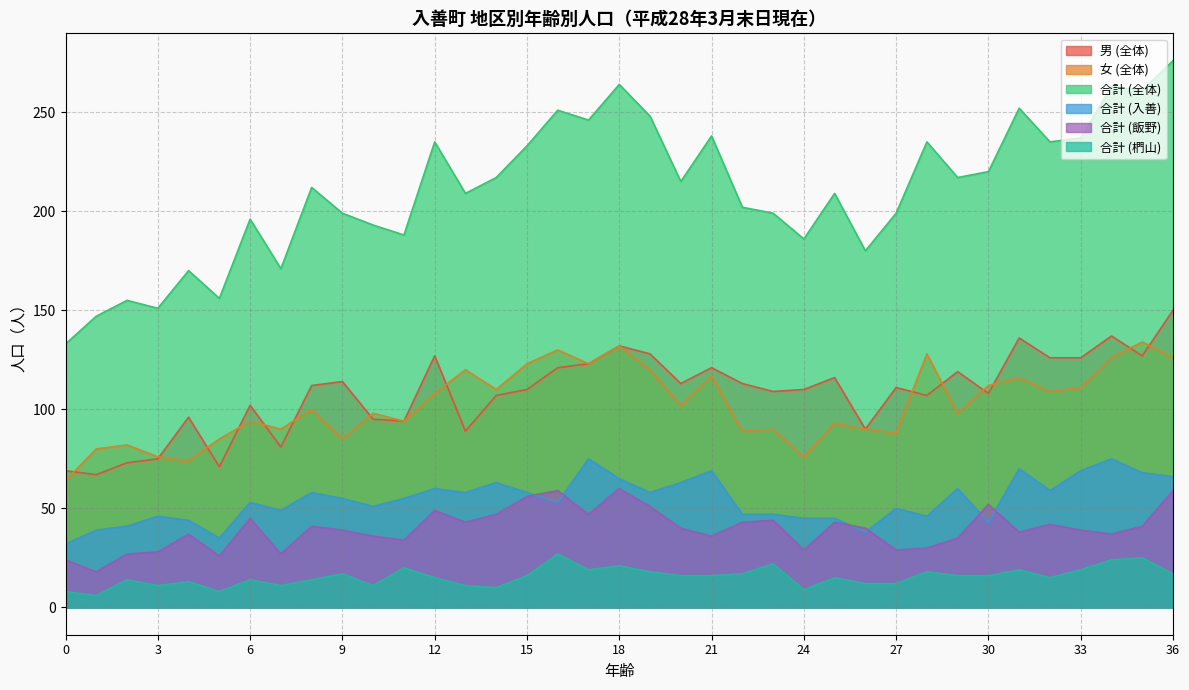

Reading left to right, what are all the values shown in this chart?

男 (全体): 69	67	73	75	96	71	102	81	112	114	95	94	127	89	107	110	121	123	132	128	113	121	113	109	110	116	90	111	107	119	108	136	126	126	137	127	150
女 (全体): 64	80	82	76	74	85	94	90	100	85	98	94	108	120	110	123	130	123	132	120	102	117	89	90	76	93	90	88	128	98	112	116	109	111	126	134	126
合計 (全体): 133	147	155	151	170	156	196	171	212	199	193	188	235	209	217	233	251	246	264	248	215	238	202	199	186	209	180	199	235	217	220	252	235	237	263	261	276
合計 (入善): 32	39	41	46	44	35	53	49	58	55	51	55	60	58	63	58	53	75	65	58	63	69	47	47	45	45	38	50	46	60	43	70	59	69	75	68	66
合計 (飯野): 24	18	27	28	37	26	45	27	41	39	36	34	49	43	47	56	59	47	60	51	40	36	43	44	29	43	40	29	30	35	52	38	42	39	37	41	59
合計 (椚山): 8	6	14	11	13	8	14	11	14	17	11	20	15	11	10	16	27	19	21	18	16	16	17	22	9	15	12	12	18	16	16	19	15	19	24	25	17